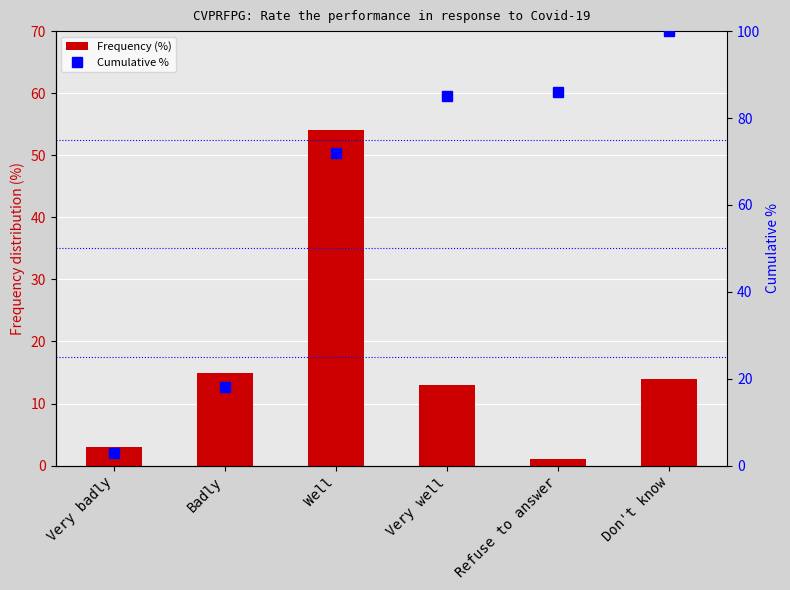

What is the sum of all Cumulative % values?

364